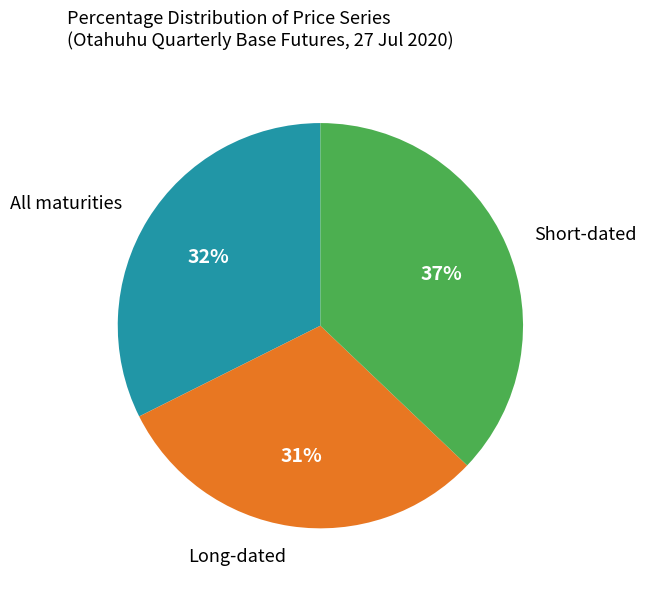

Is there a majority slice in this chart?

No